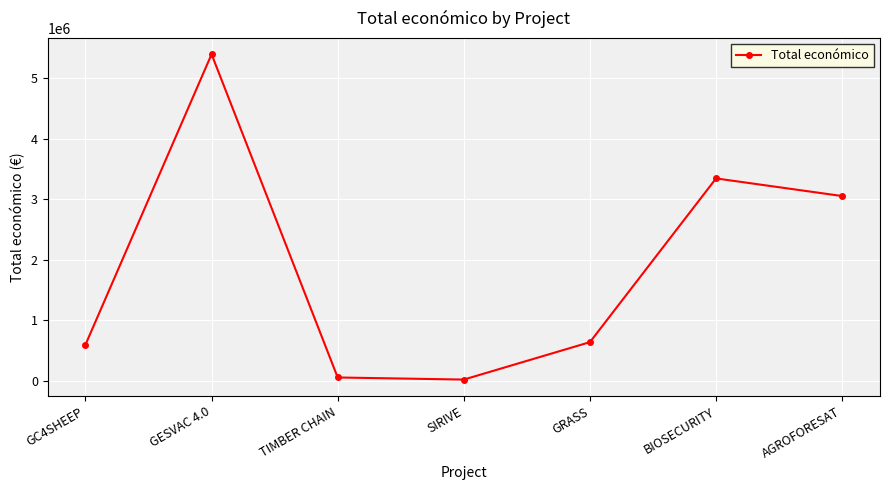

True or false: the data shows 4908085 at AGROFORESAT.

False